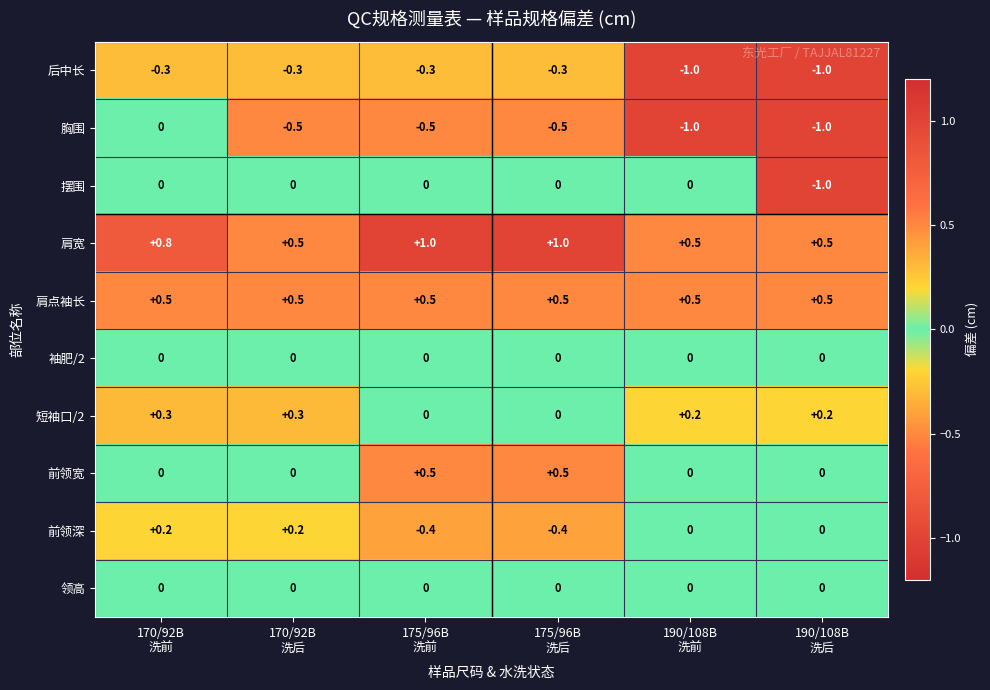

What is the difference between the maximum and minimum values in the 前领宽 series?

0.5